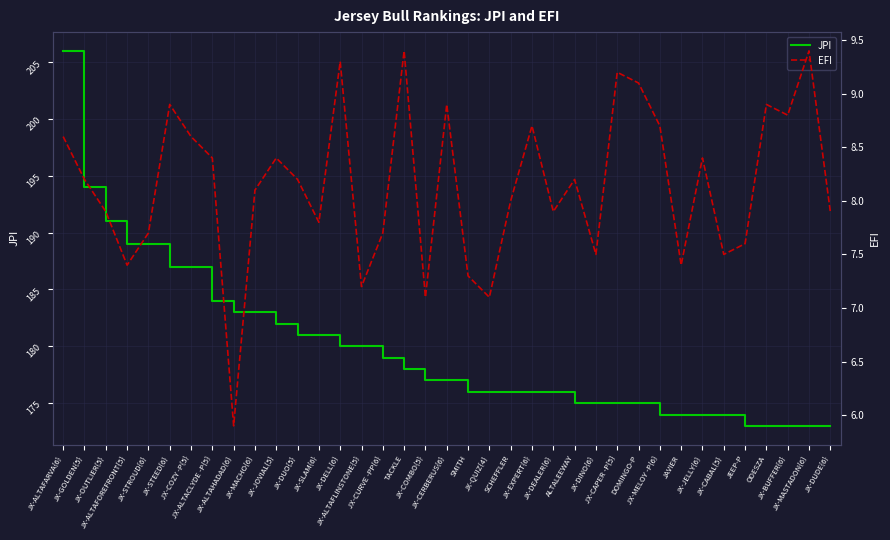

What is the smallest value displayed?

5.9